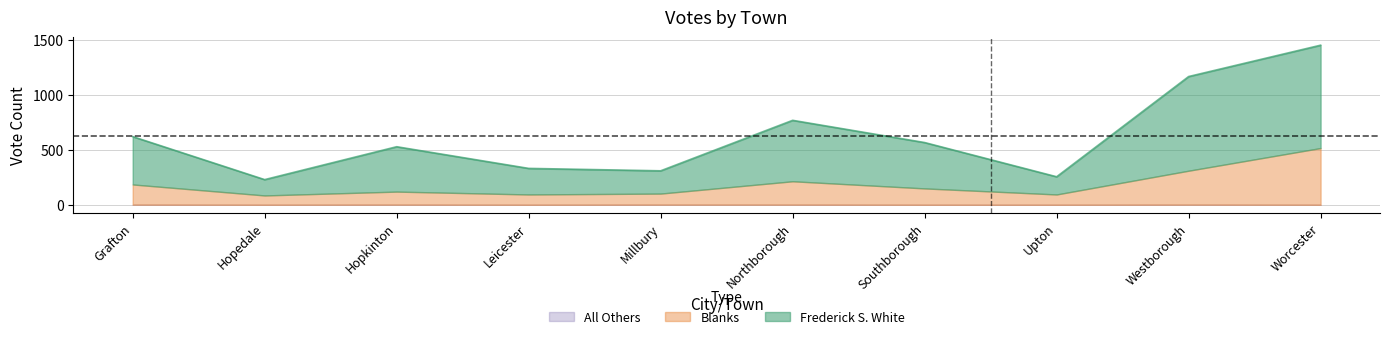

True or false: All Others and Blanks intersect in this chart.

False